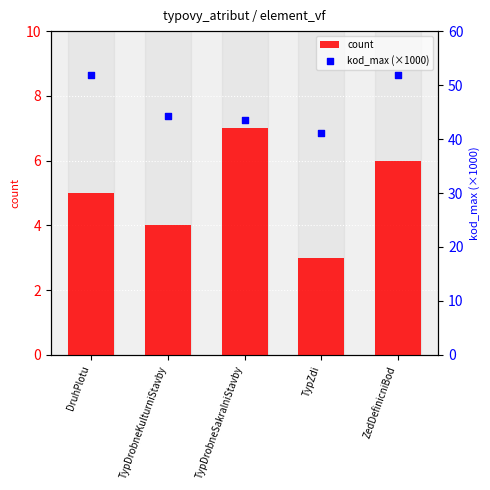

At which category is the sum across all series the highest?

ZedDefinicniBod